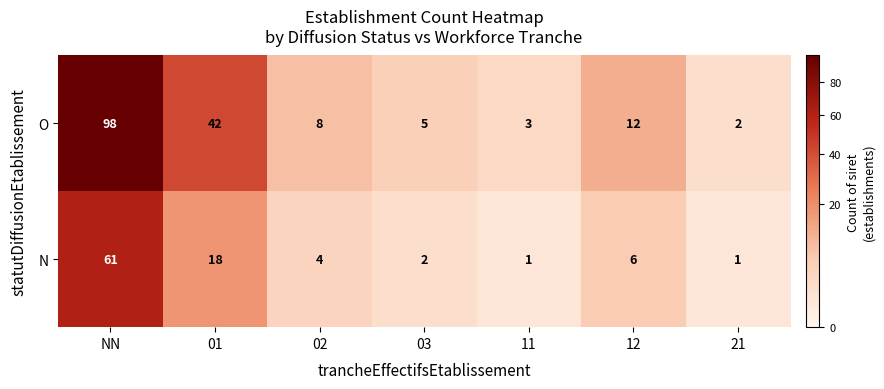

What is the difference between the second highest and second lowest values in the O series?

39